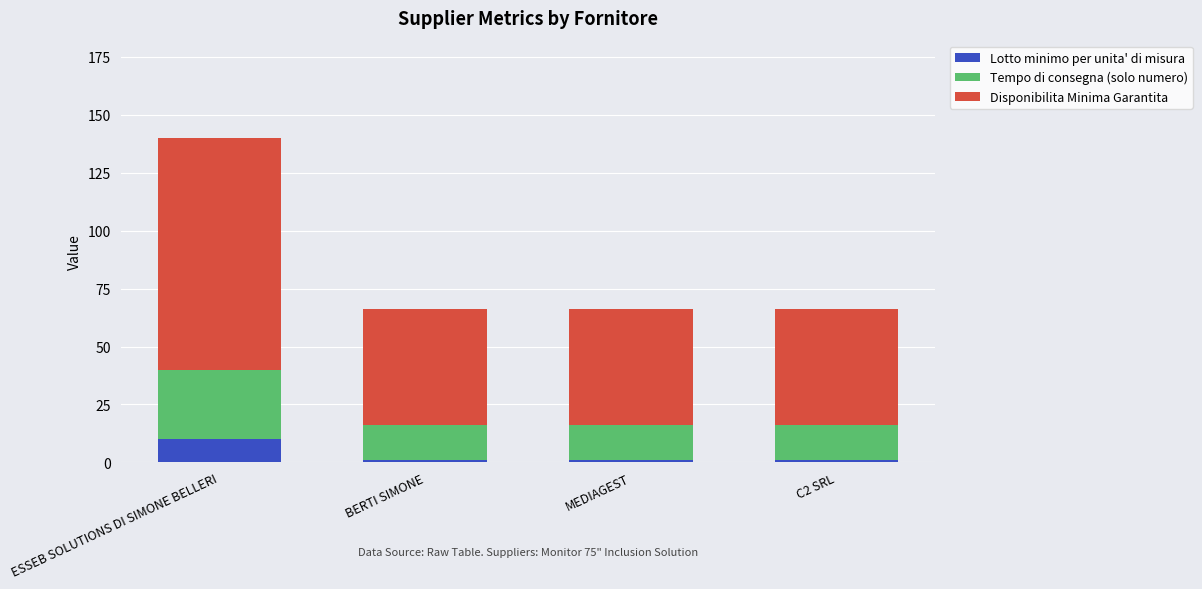

What are all the series names shown in the legend?

Lotto minimo per unita' di misura, Tempo di consegna (solo numero), Disponibilita Minima Garantita